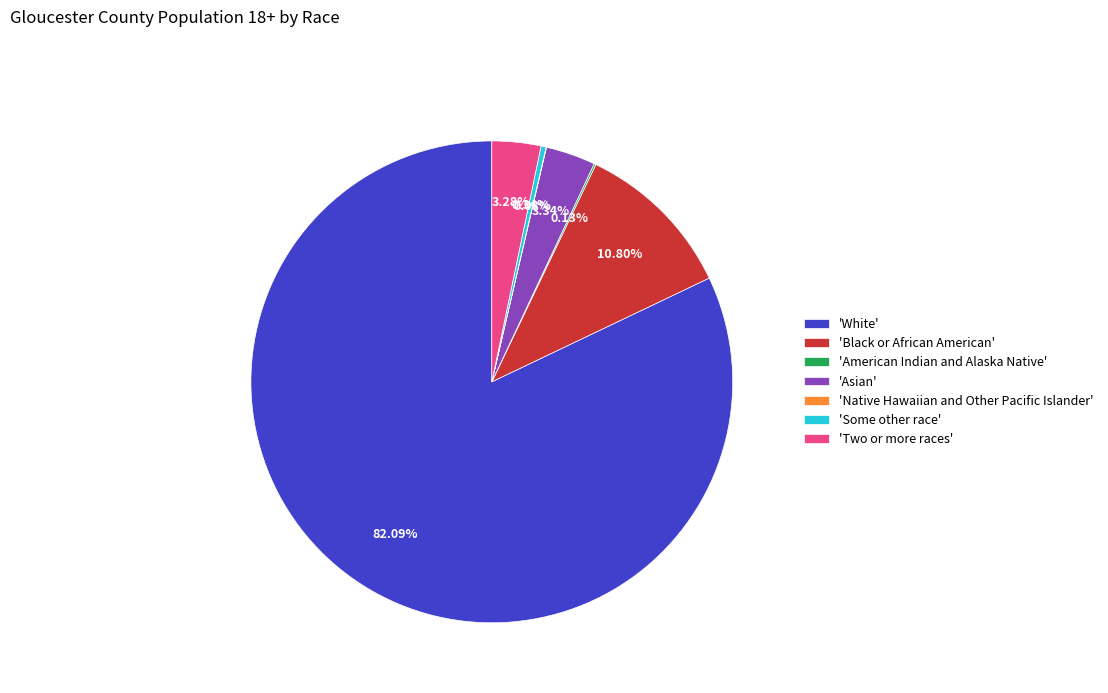

Does 'White' represent more than half of the total?

Yes